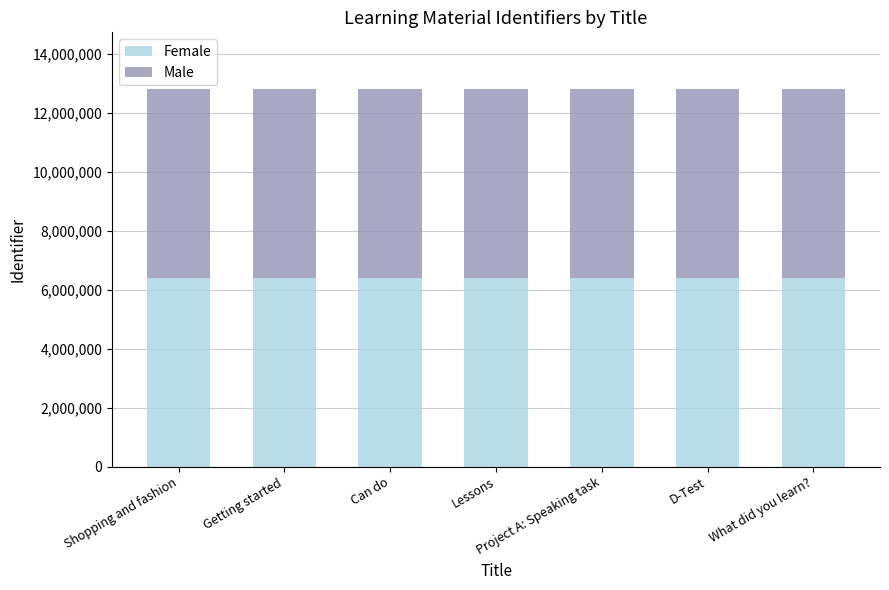

What is the total value across all series at Can do?

12815958